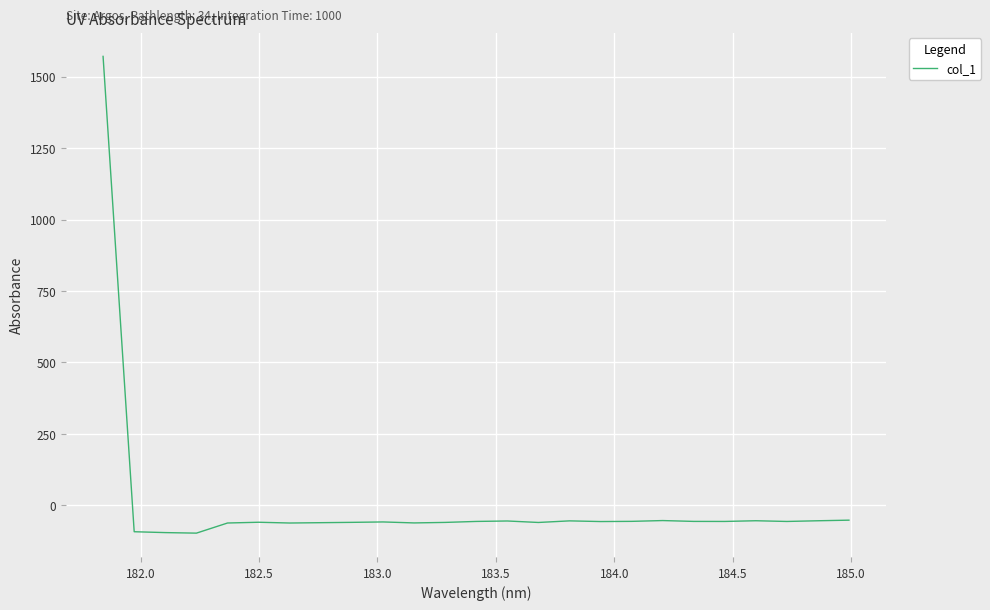

What is the average value?

3.7